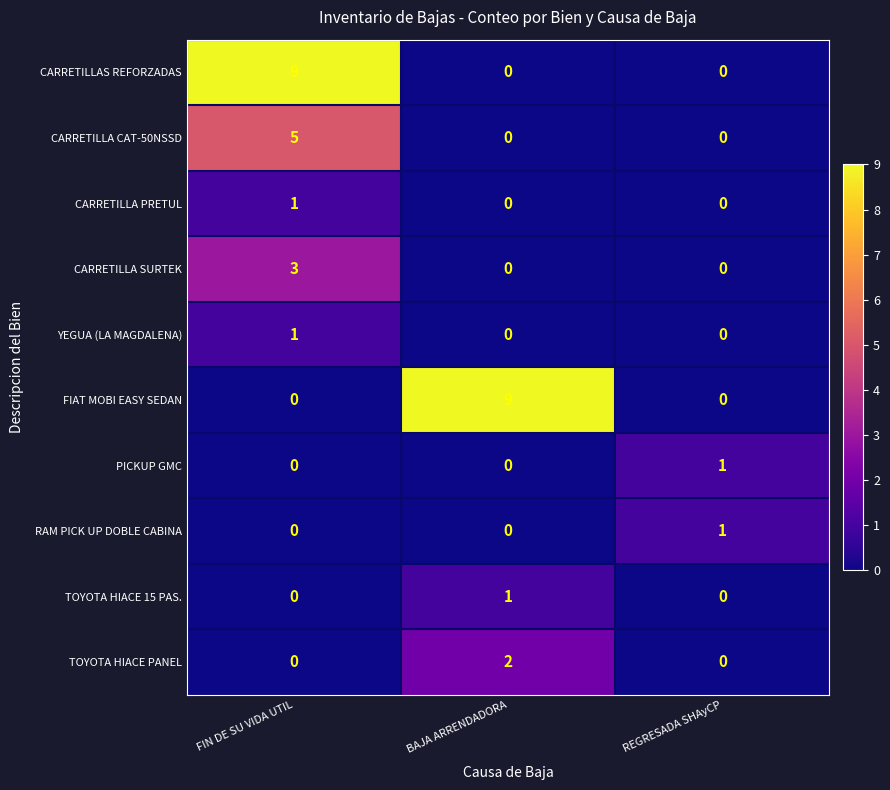

How many FIAT MOBI EASY SEDAN values are between 0 and 9?

3